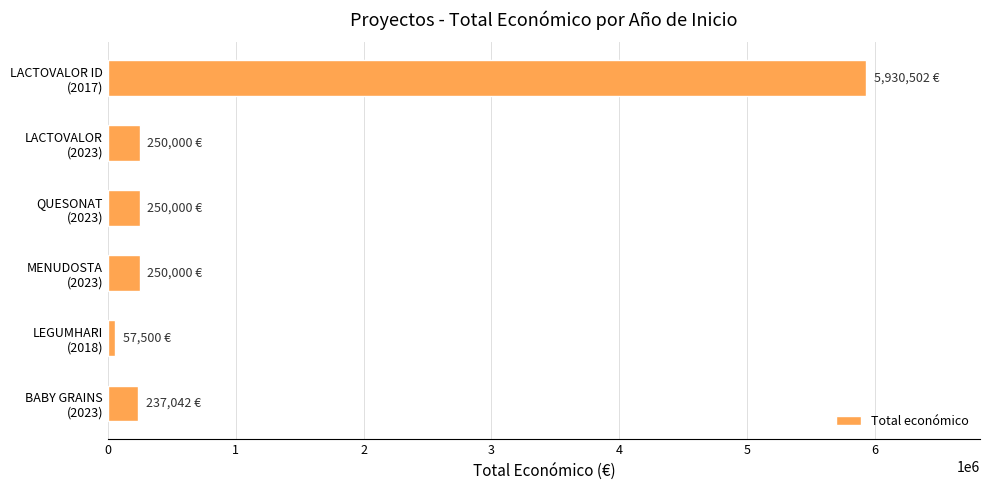

What is the maximum value shown in the chart?

5930502